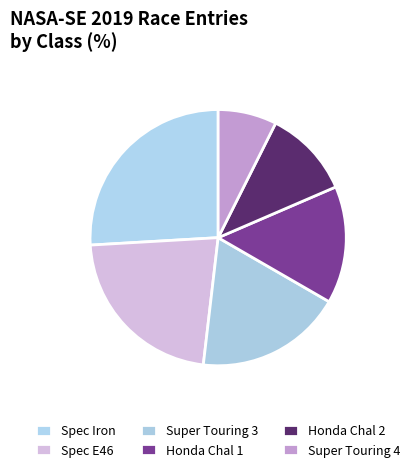

What is the ratio of the value at Honda Chal 1 to the value at Spec Iron?

0.6